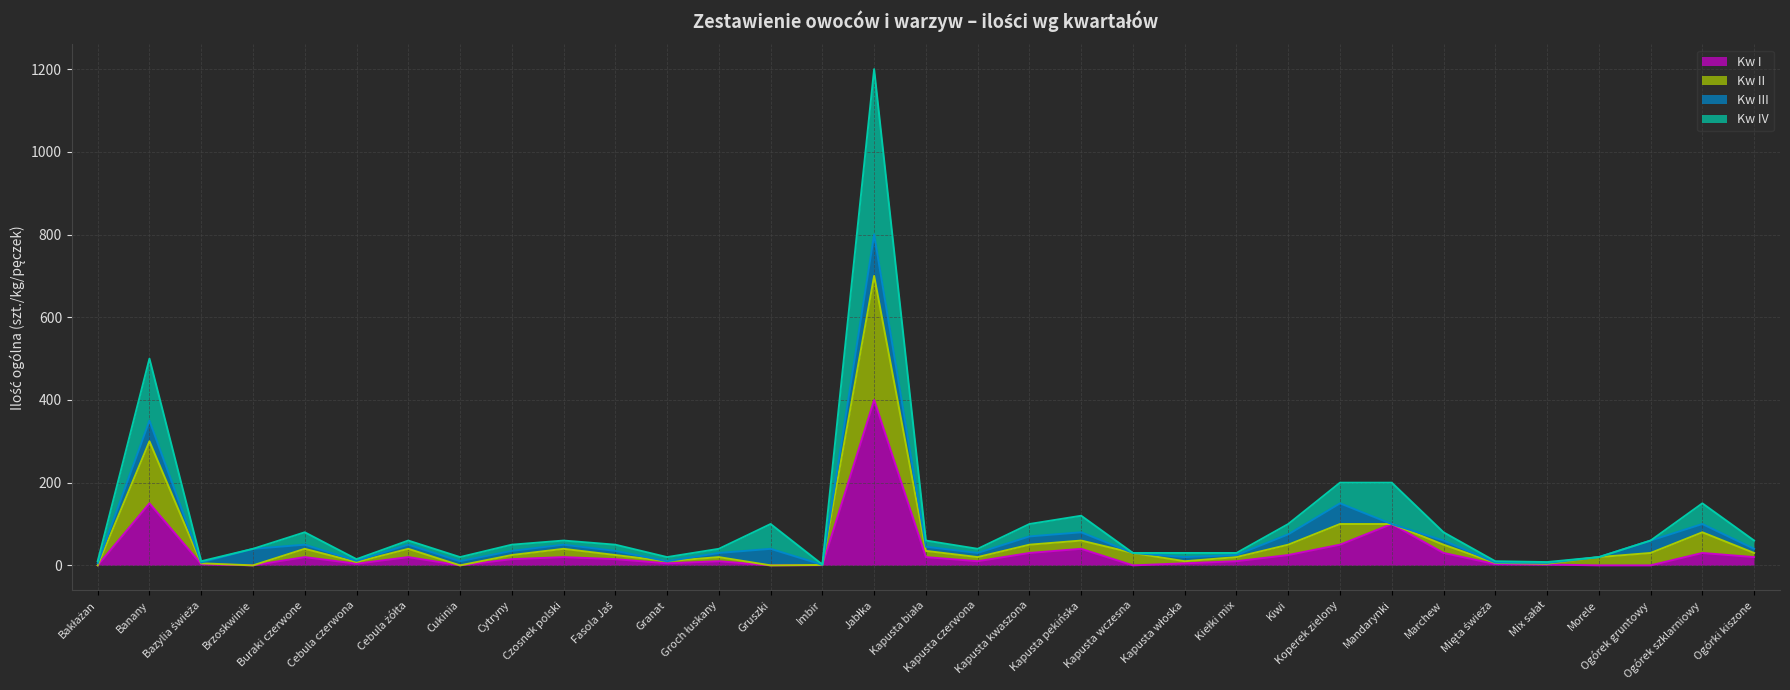

Which category has the lowest value in the Kw III linia series?

Imbir